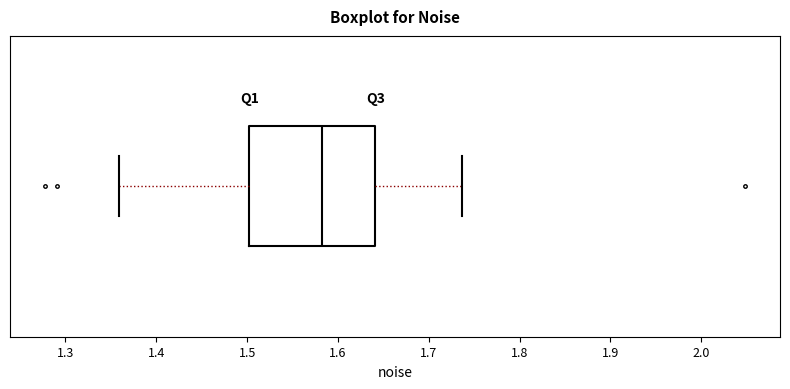

Where does the median line of the box sit on the x-axis? The values are not printed on the chart, so give them approximately, as read against the axis.

1.58